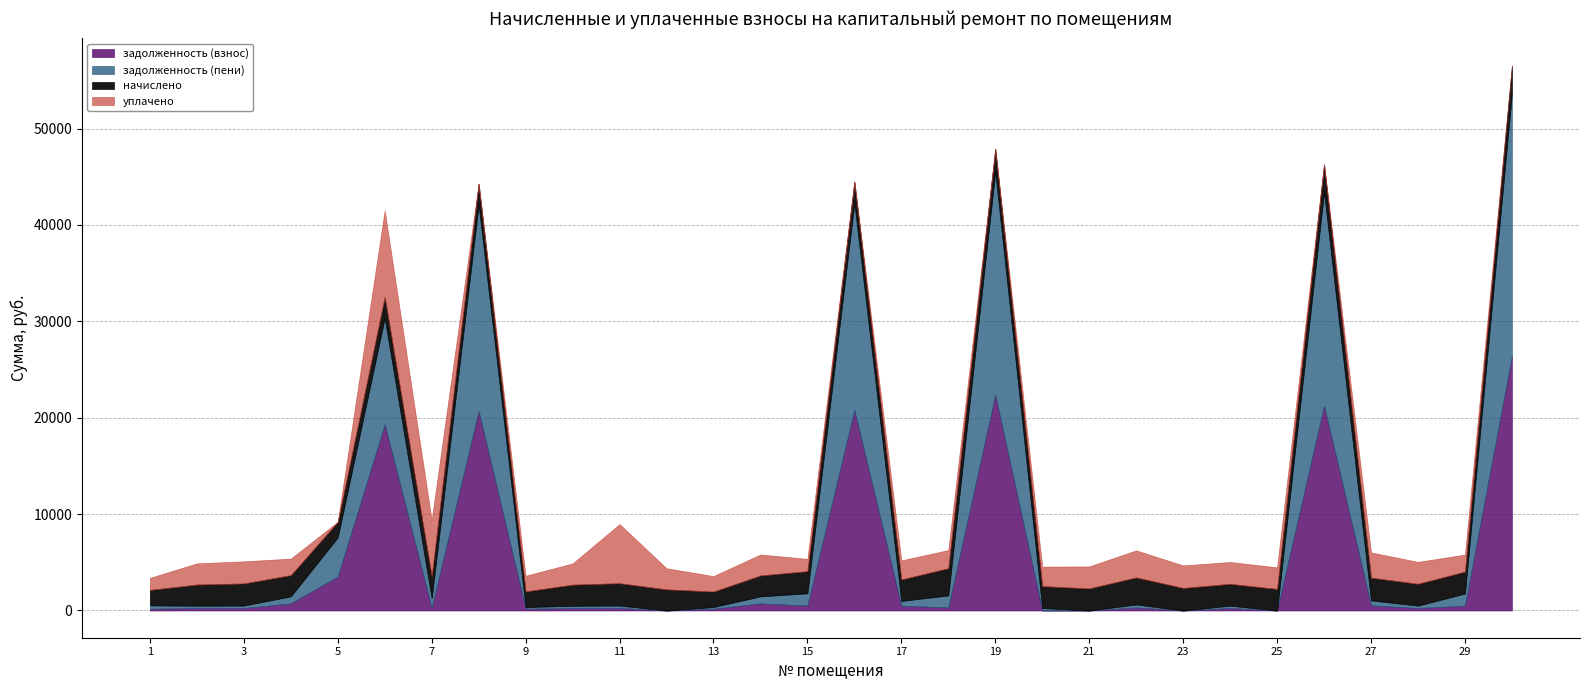

Between 9 and 24, which series saw the biggest shift?

начислено